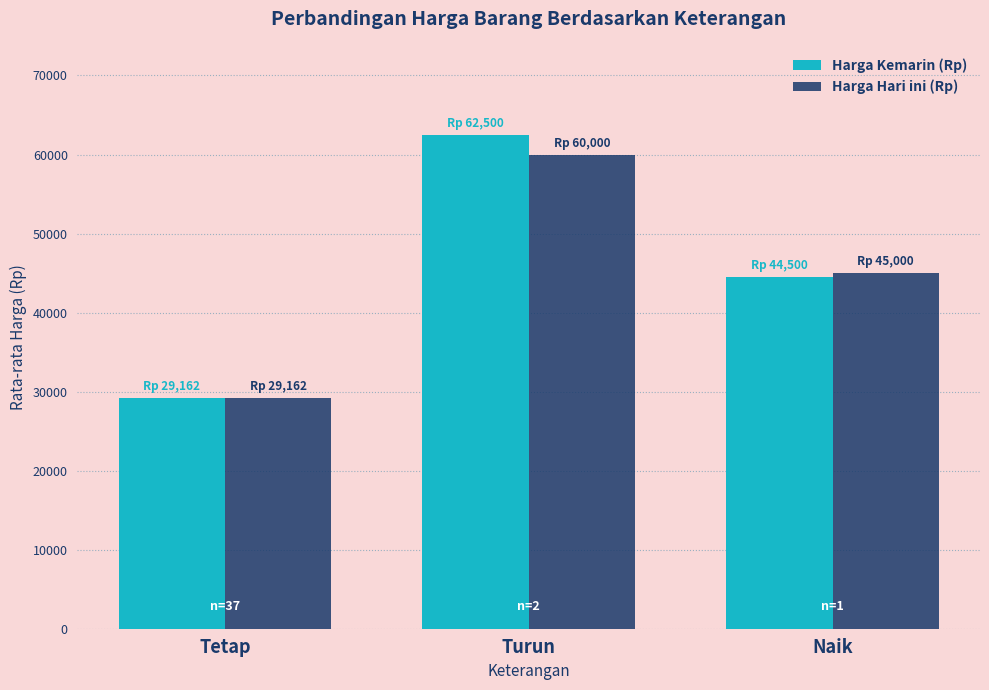

Which series changed the most between Tetap and Naik?

Harga Hari ini (Rp)